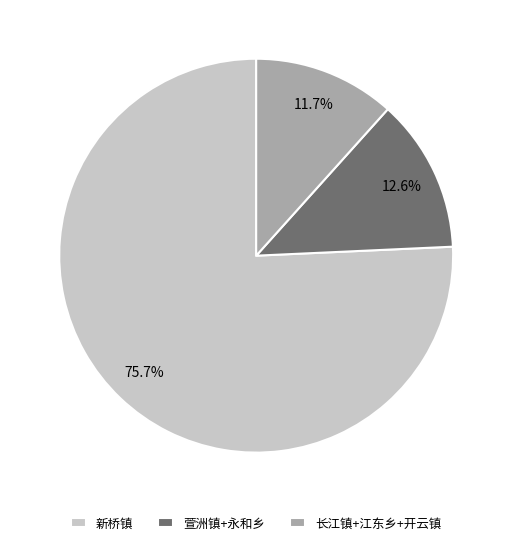

Is there a majority slice in this chart?

Yes